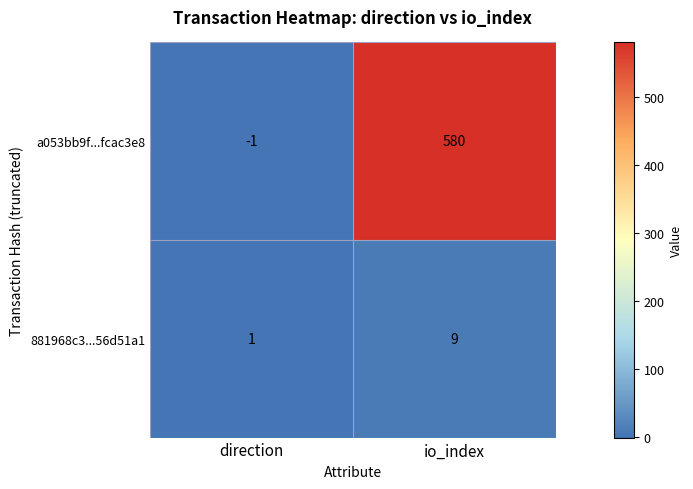

Rank the series by their average value, from highest to lowest.

a053bb9f...fcac3e8, 881968c3...56d51a1